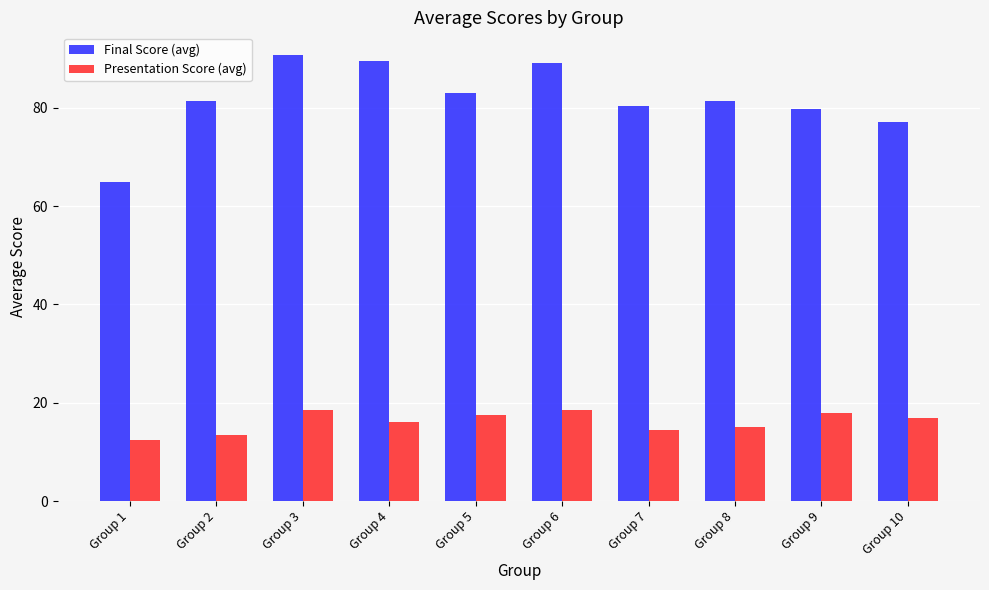

What is the difference between the maximum and second lowest values in the Presentation Score (avg) series?

5.0